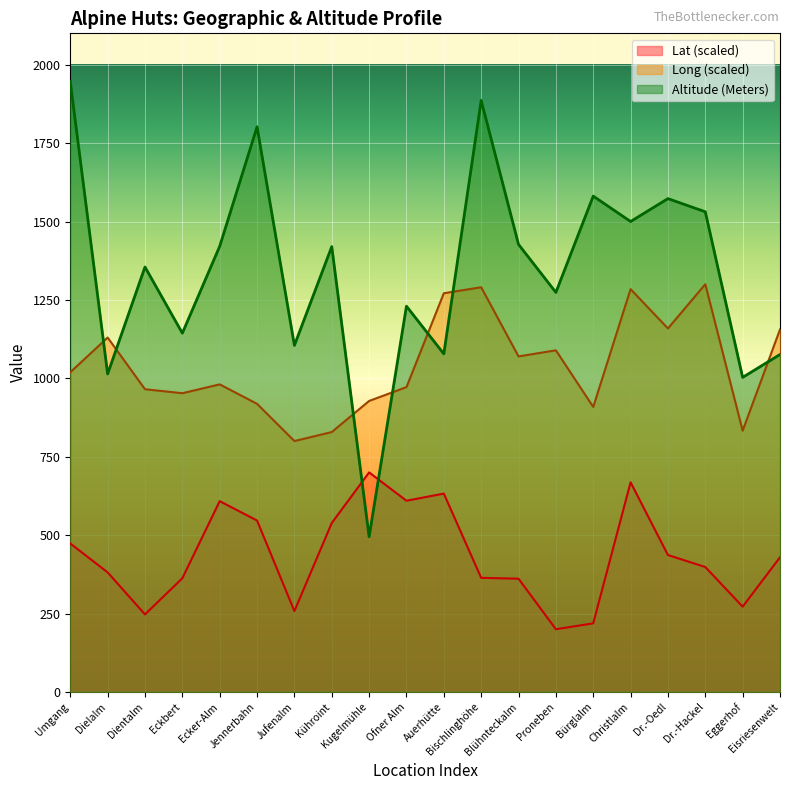

At Jufenalm, list the series in order from largest to smallest.

Altitude (Meters), Long (scaled), Lat (scaled)